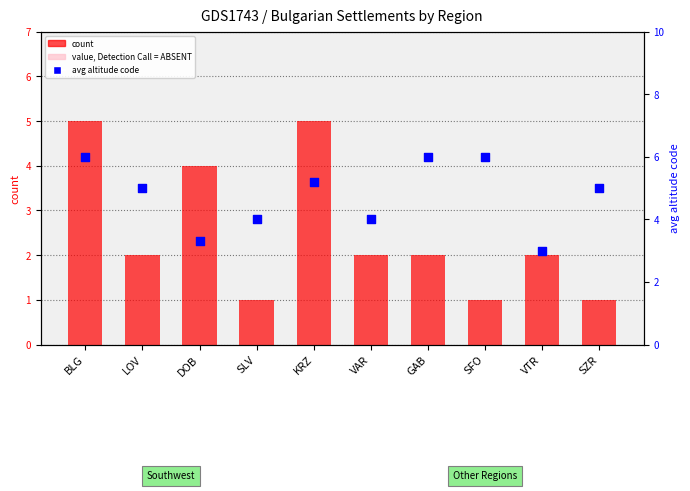

At which category is the sum across all series the highest?

BLG